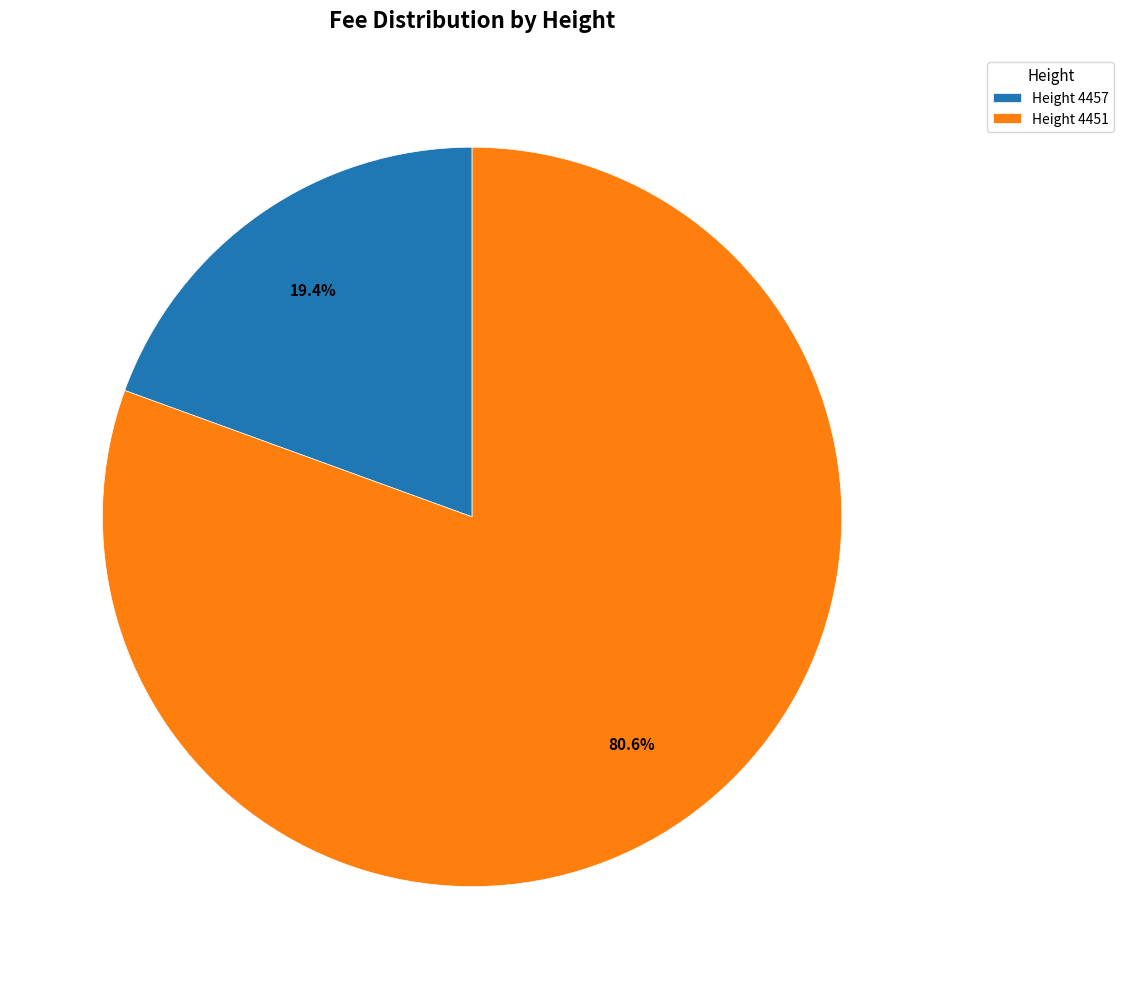

Count the number of slices in the pie.

2